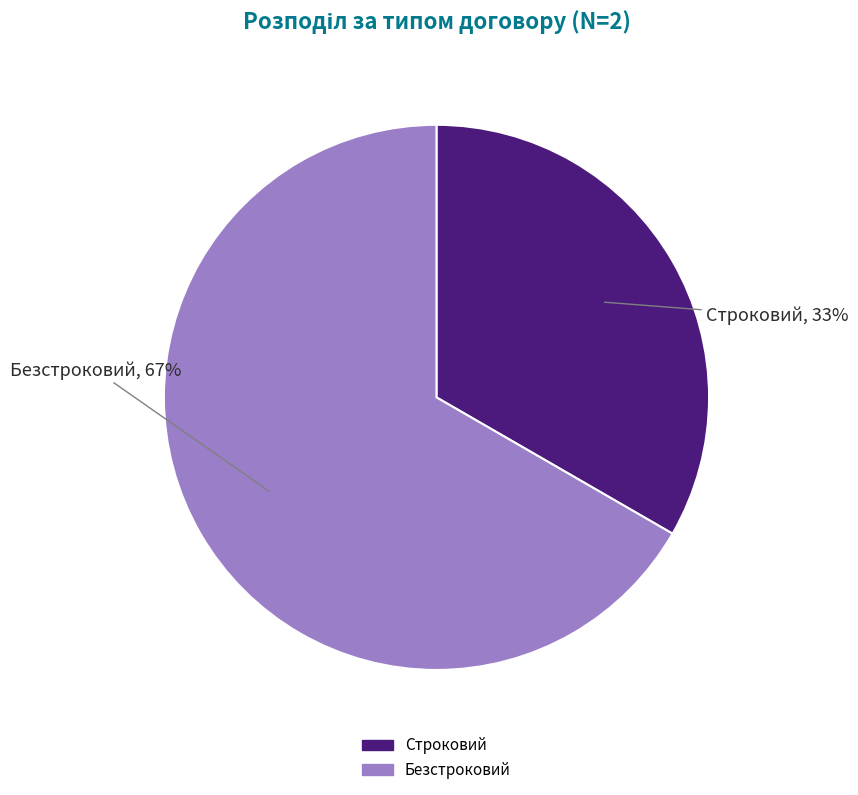

Between Безстроковий and Строковий, which is larger?

Безстроковий